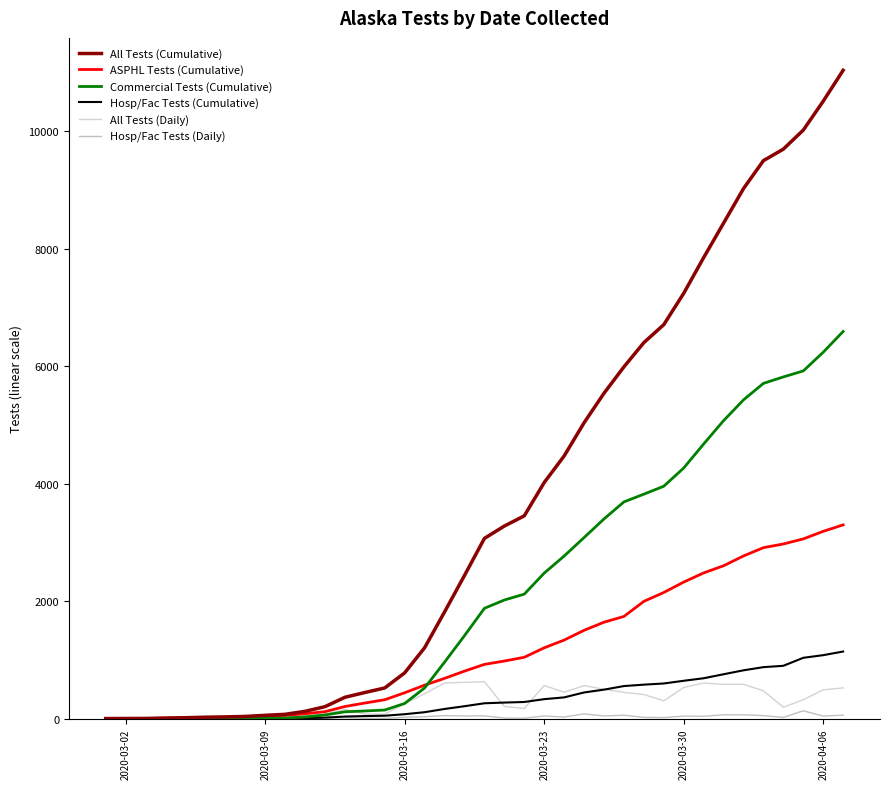

True or false: Commercial Tests (Cumulative) and Hosp/Fac Tests (Cumulative) cross at least once.

False